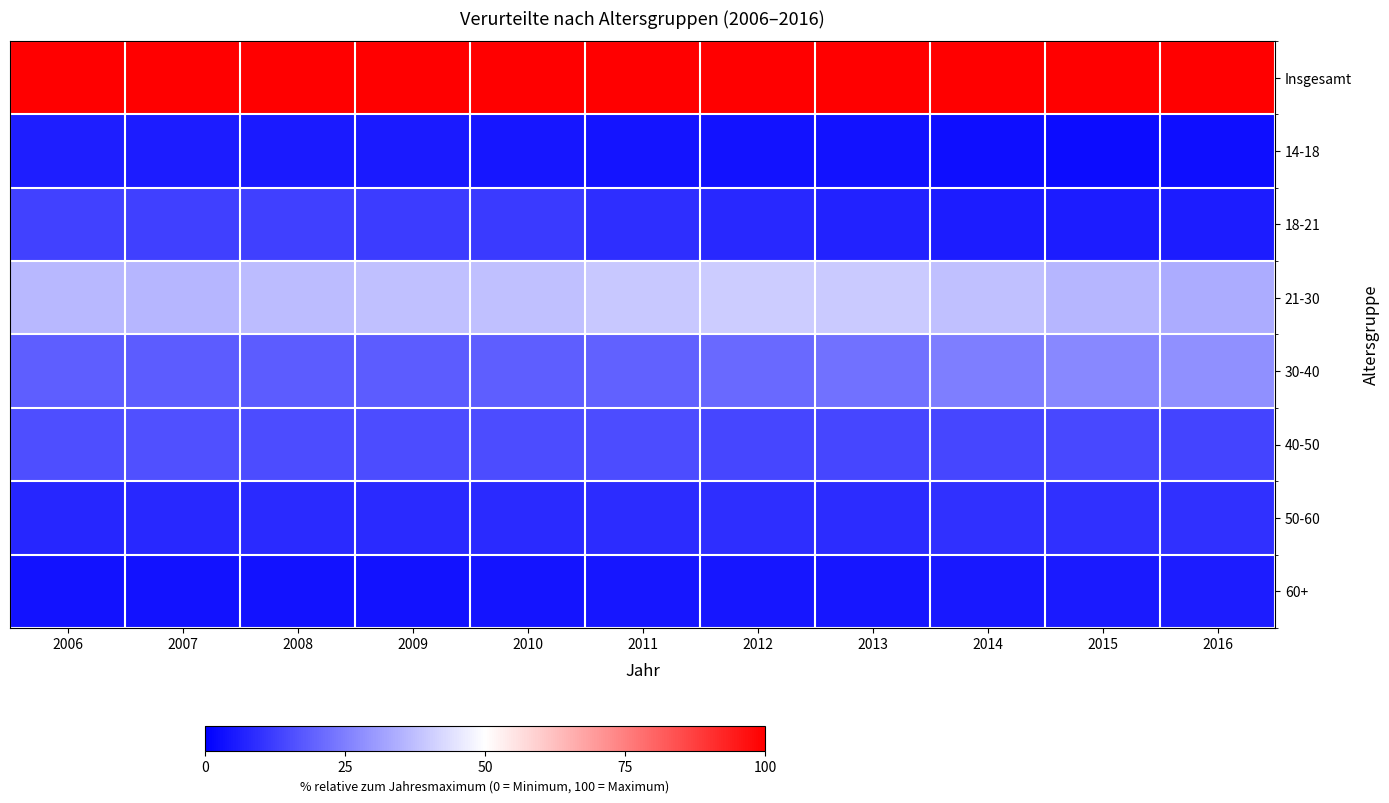

At which category is the sum across all series the highest?

2006